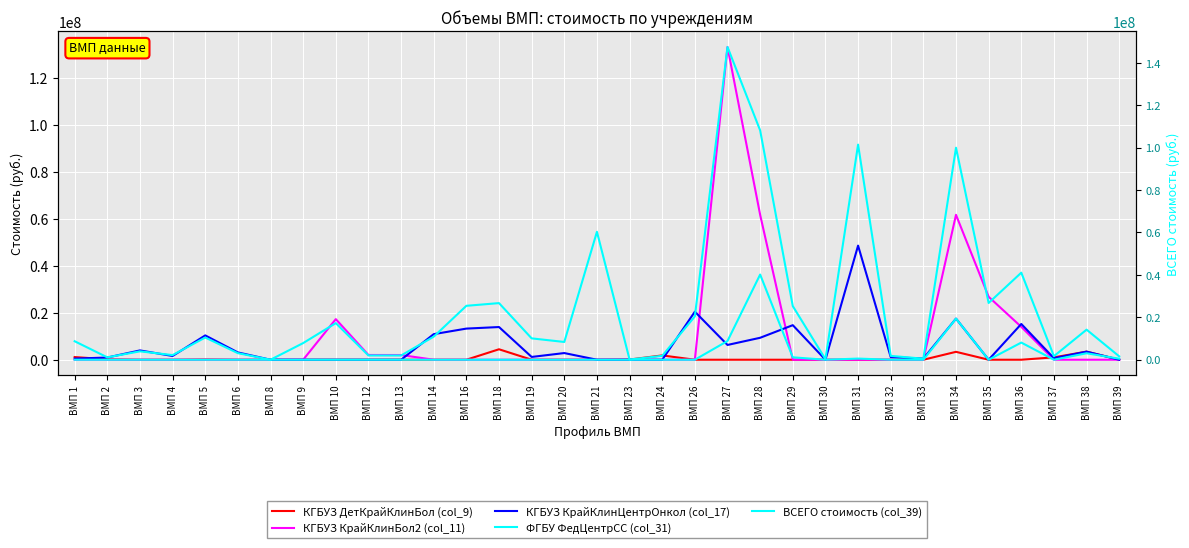

Which label corresponds to the smallest value in the chart?

ВМП 3